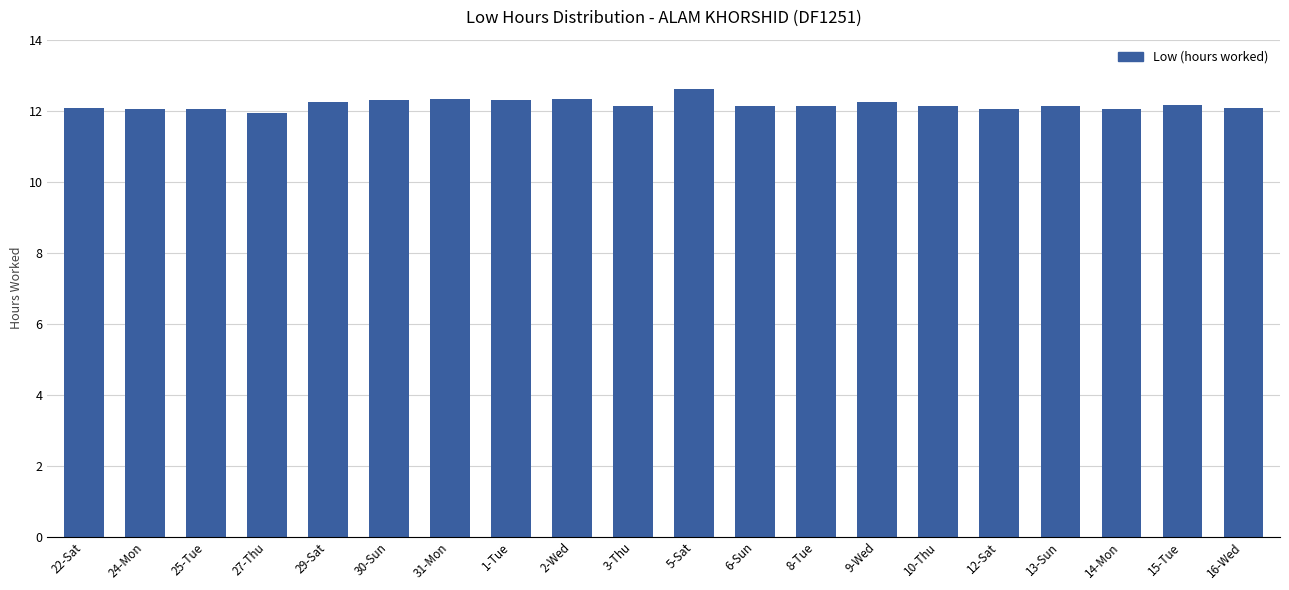

What is the sum of all values?

243.4